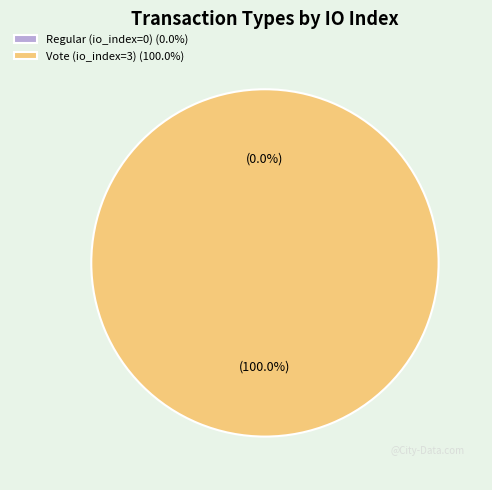

True or false: Regular (io_index=0) accounts for 0% of the total.

True